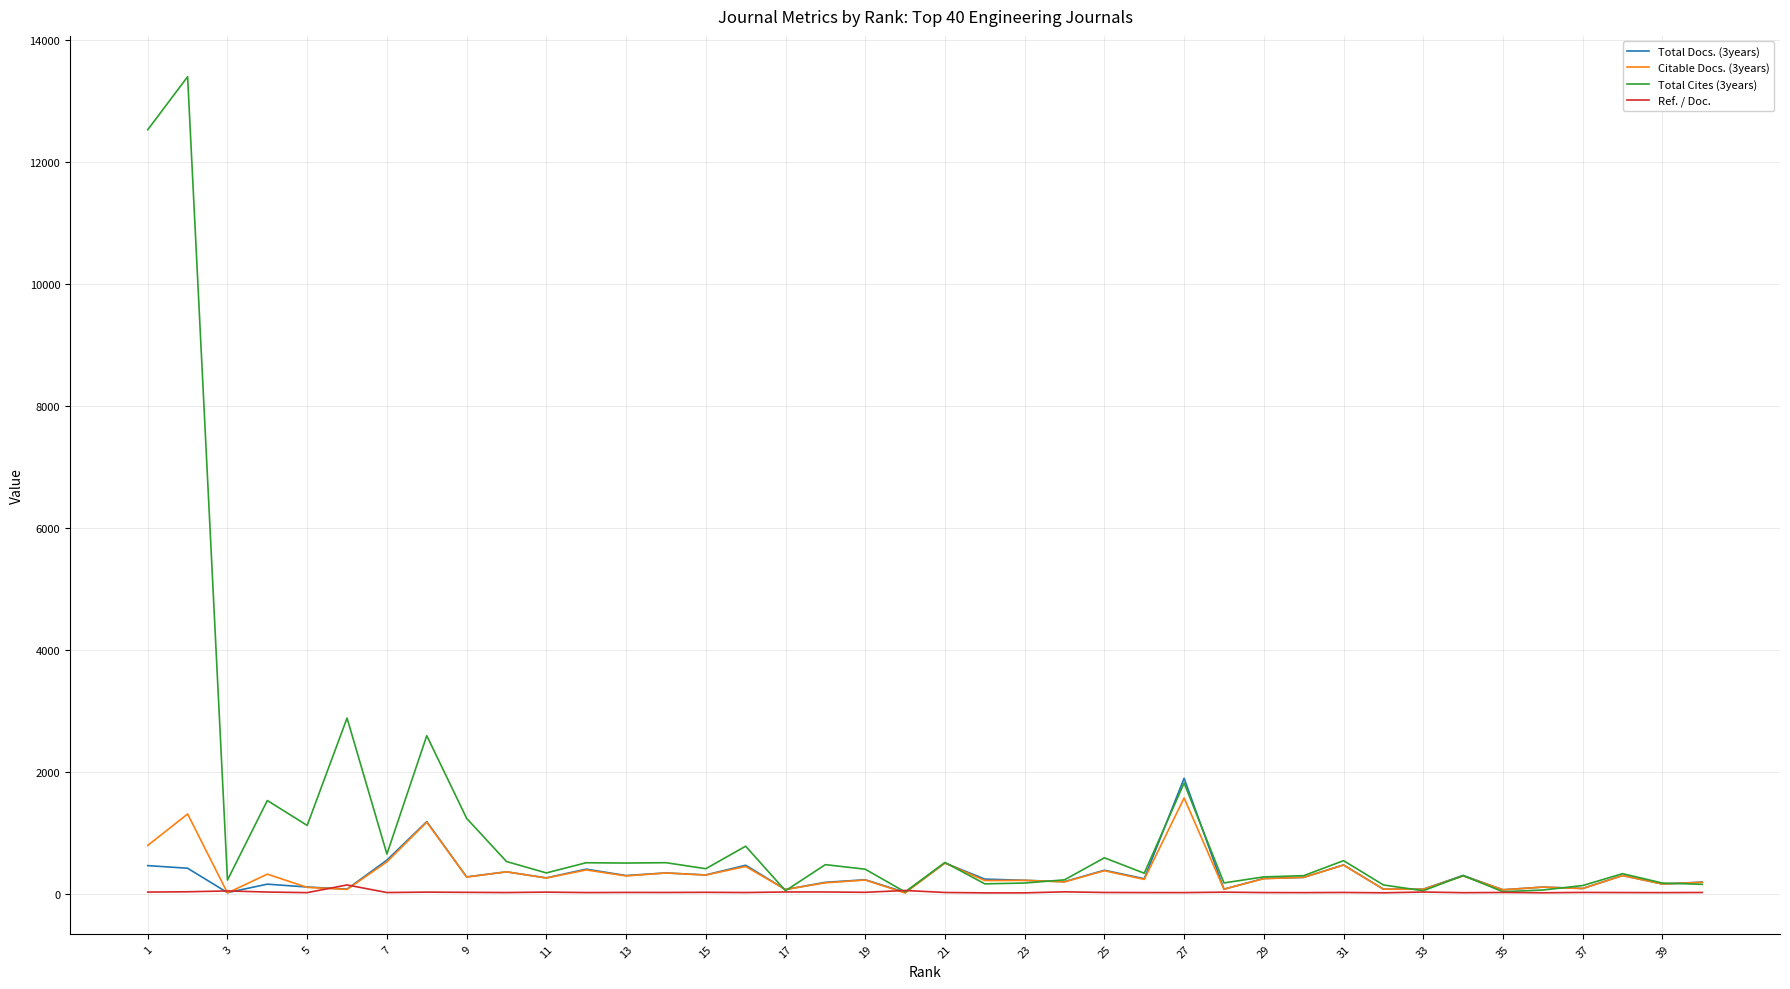

Which series has the largest total across all categories?

Total Cites (3years)